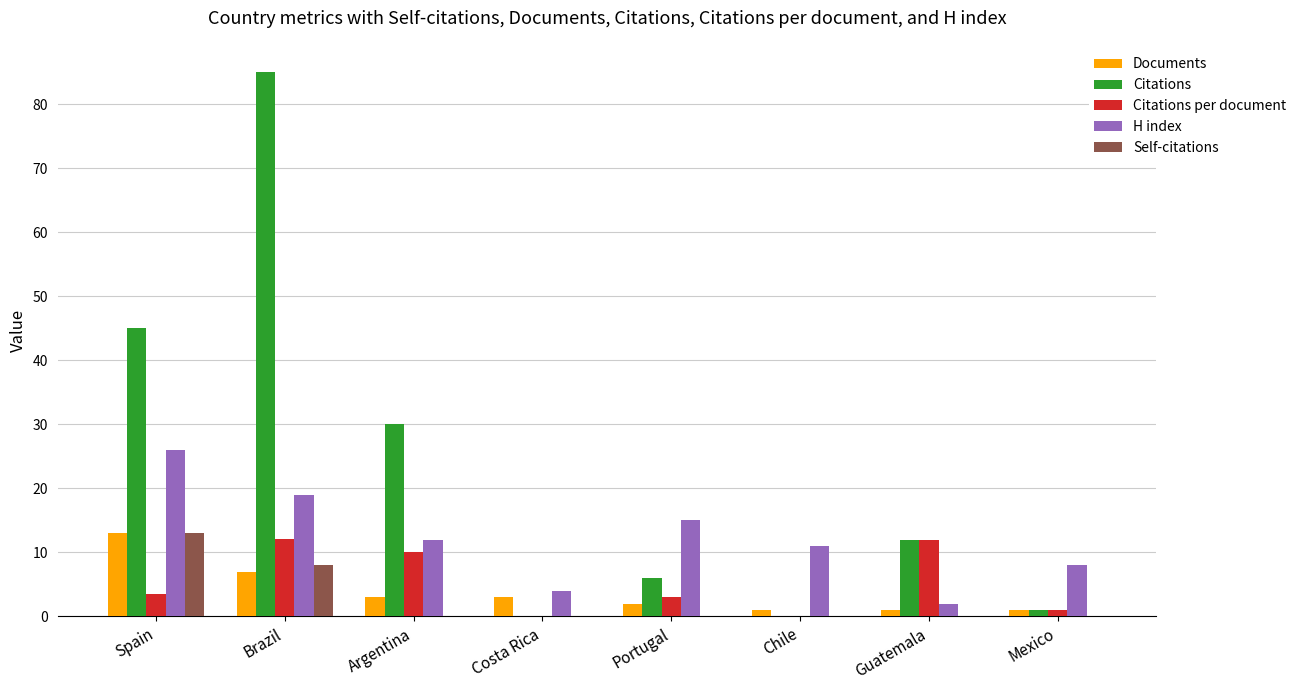

What is the total value across all series at Brazil?

131.1